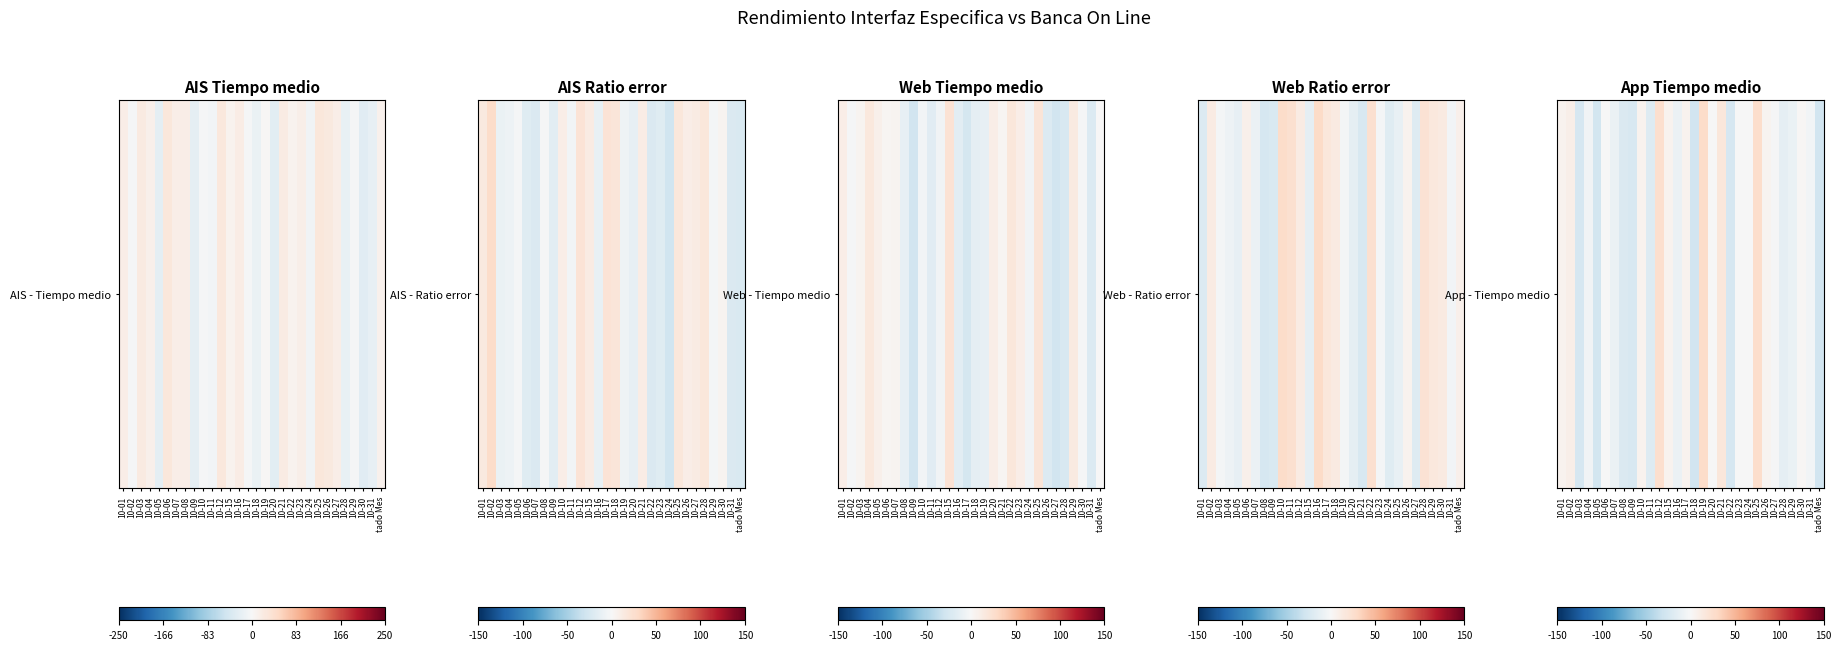

What is the greatest value displayed?

27.5